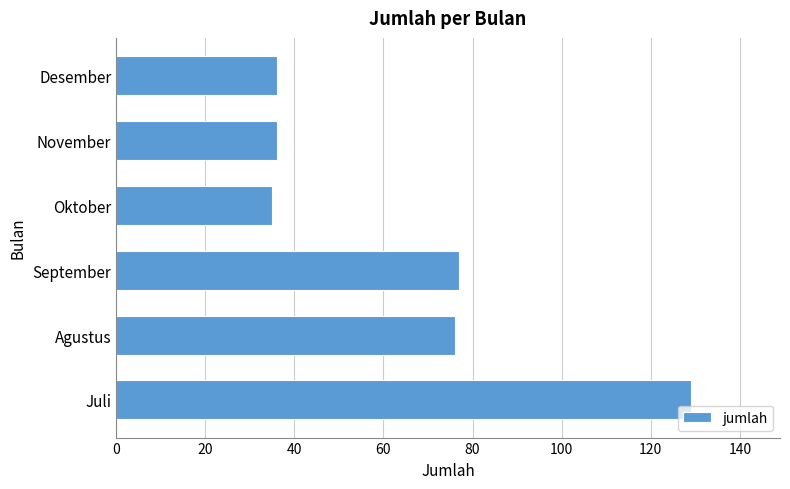

Reading bottom to top, transcribe all the data shown in this chart.

129	76	77	35	36	36